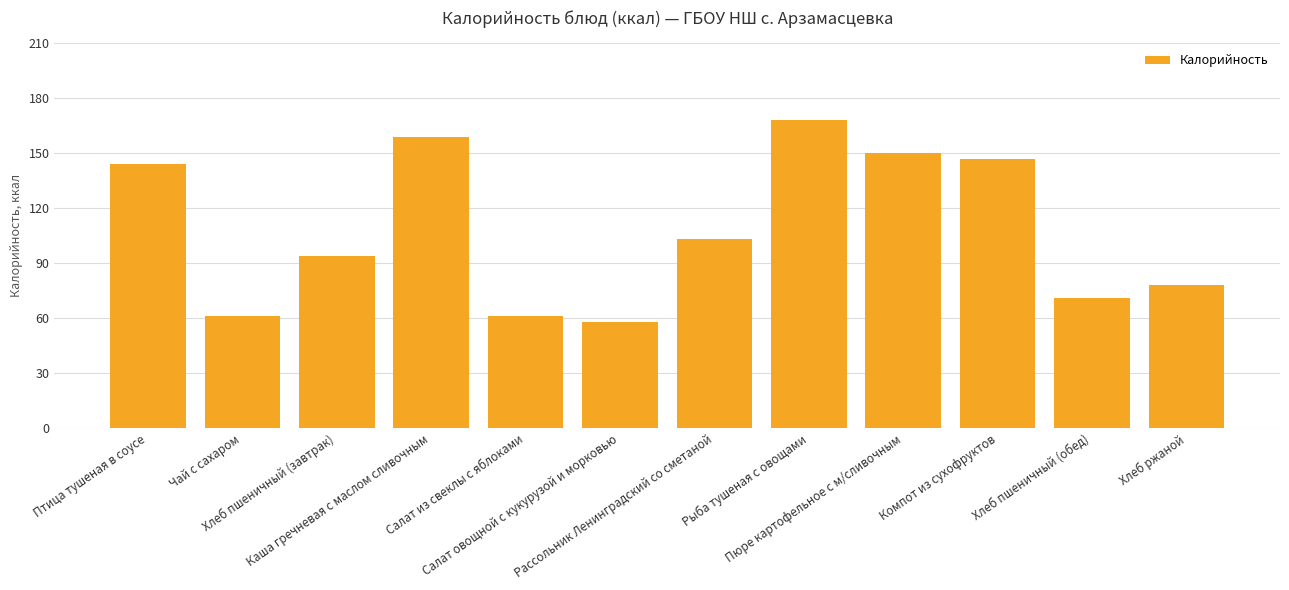

What is the sum of the values at Салат из свеклы с яблоками and Пюре картофельное с м/сливочным?

211